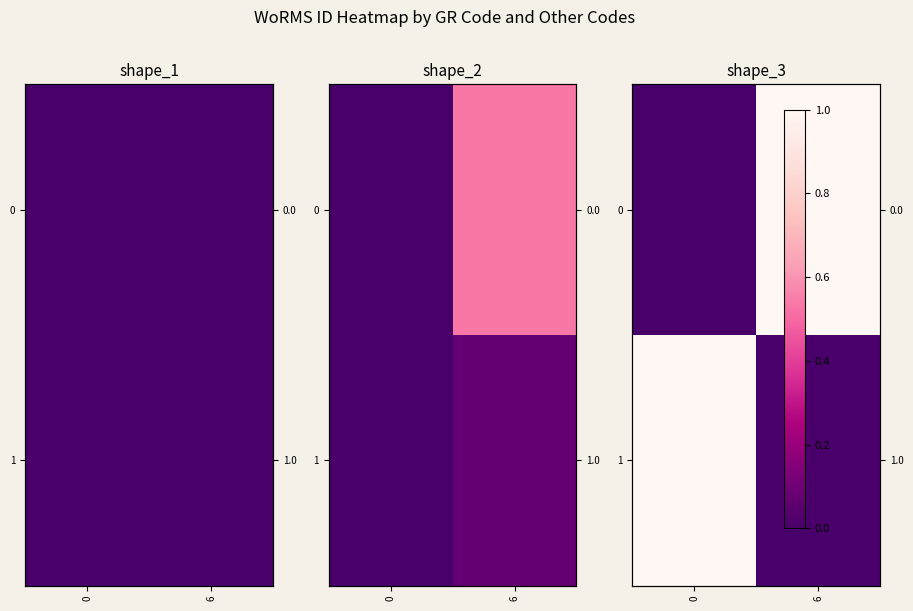

What is the spread (max minus min) of values at 0?

1